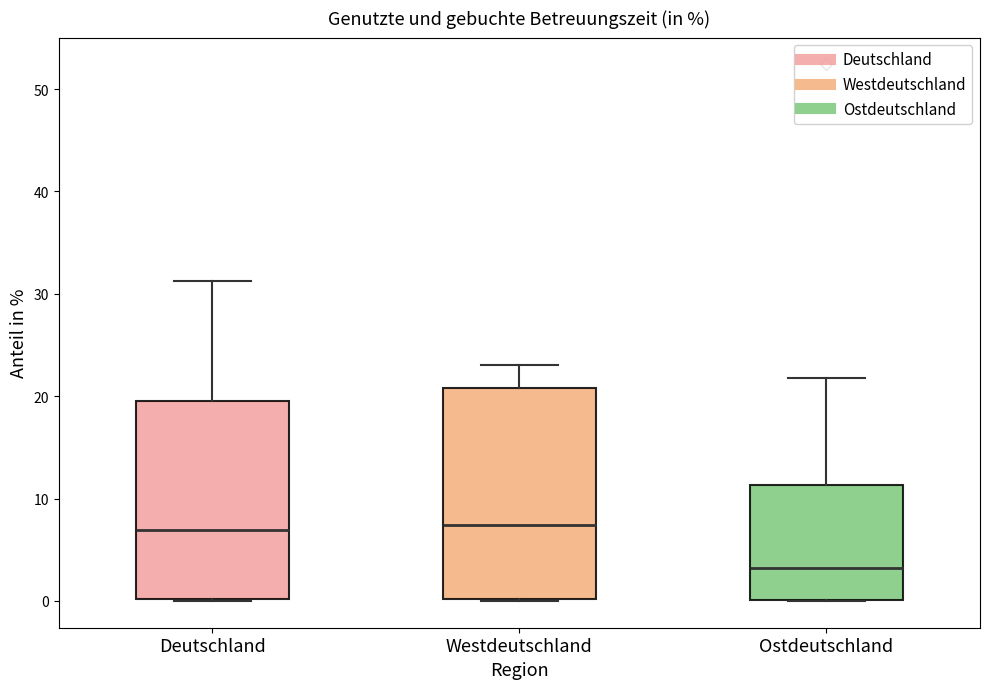

Which box is the tallest, from its lower edge to its upper edge?

Westdeutschland